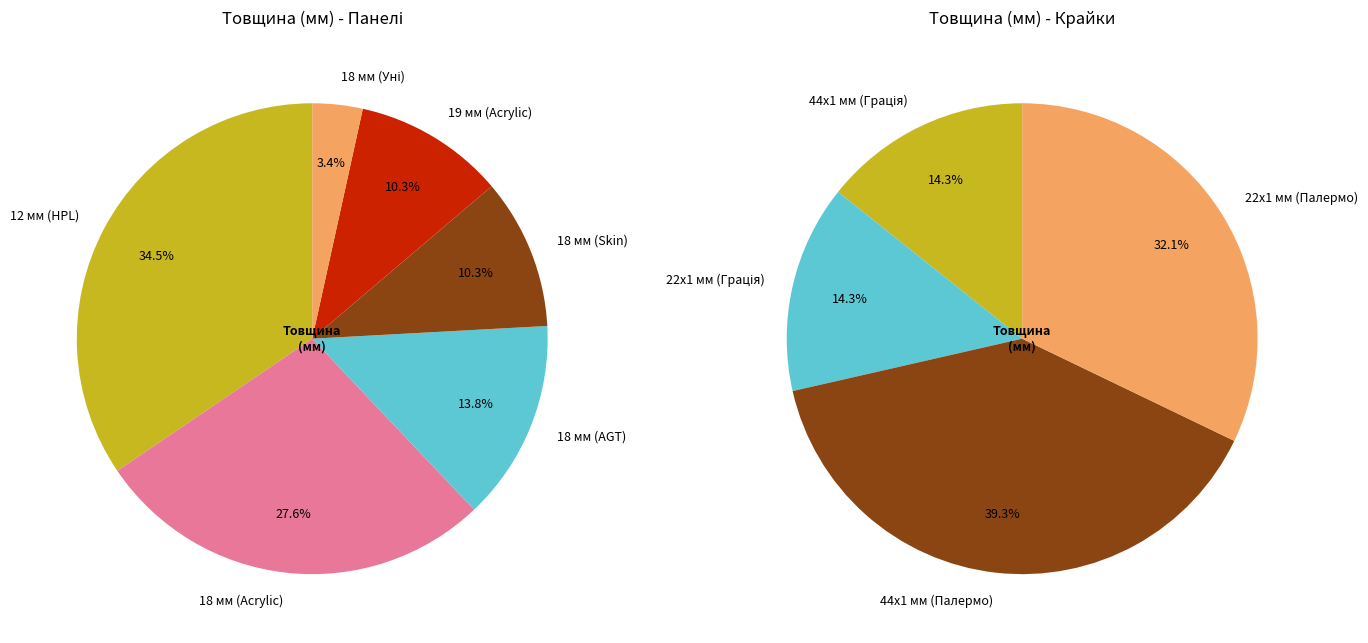

Is there a majority slice in this chart?

No